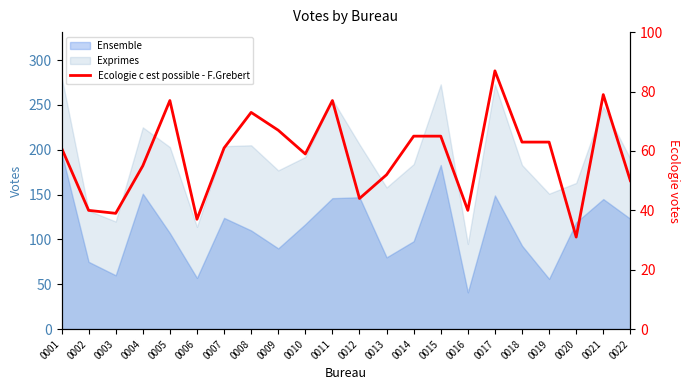

Which label corresponds to the largest value in the chart?

0017